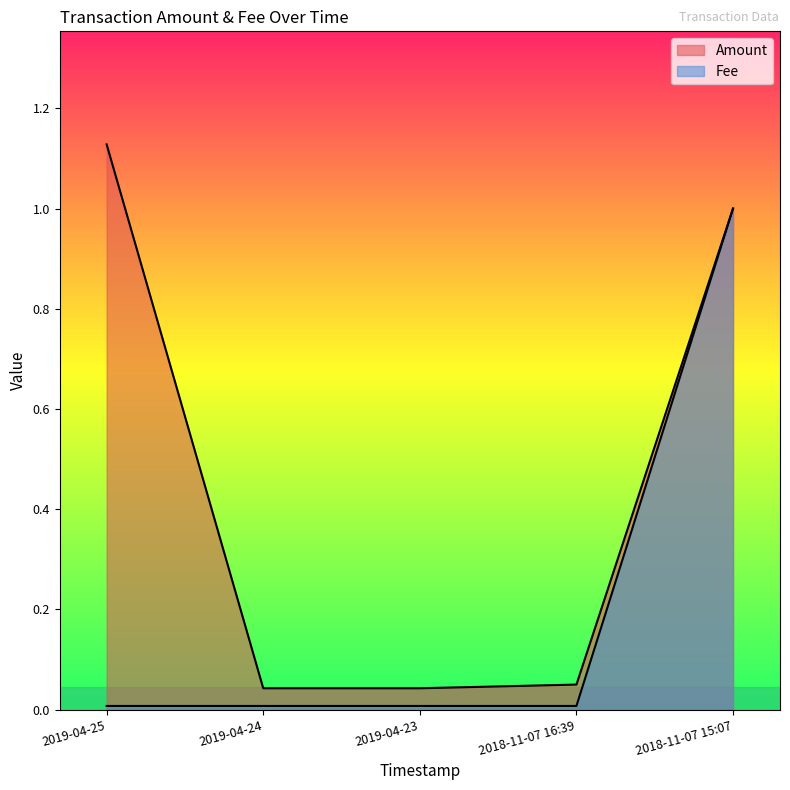

What is the difference between the maximum and minimum values in the Amount series?

1.1